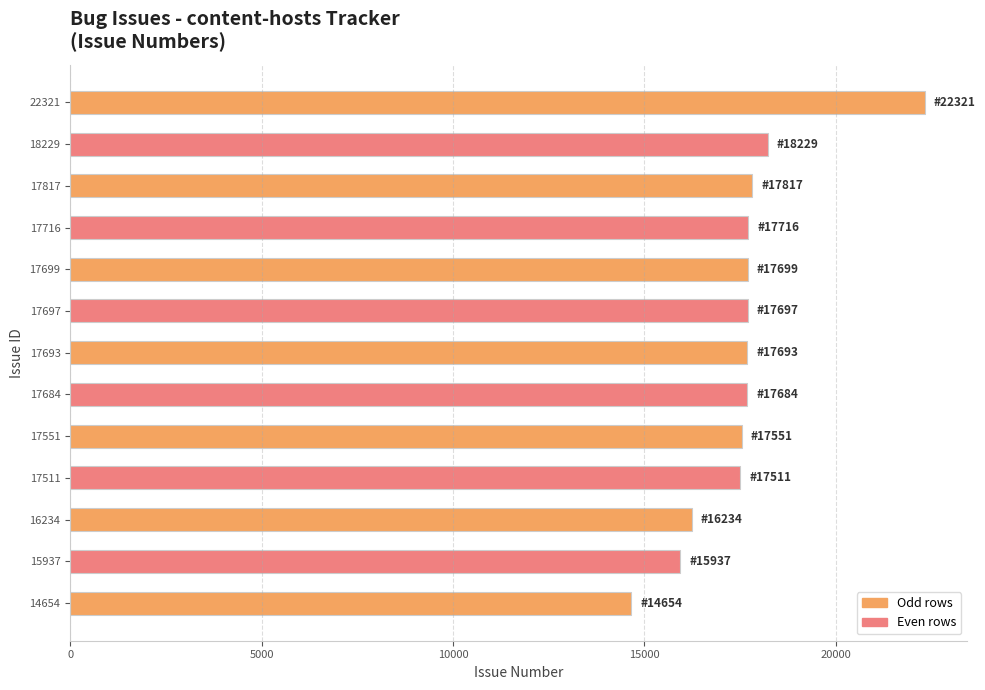

What is the change in value from 17511 to 14654?

-2857